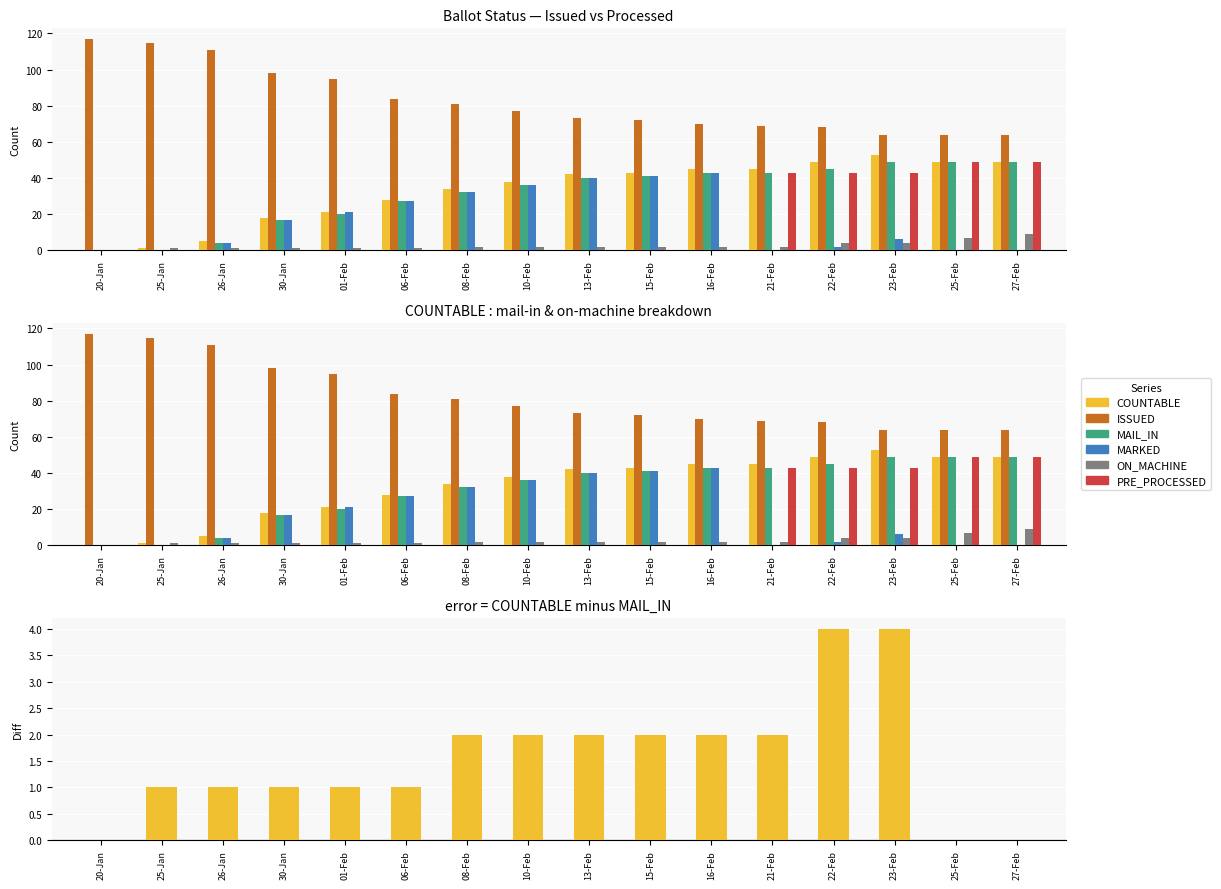

At which category is the sum across all series the highest?

27-Feb